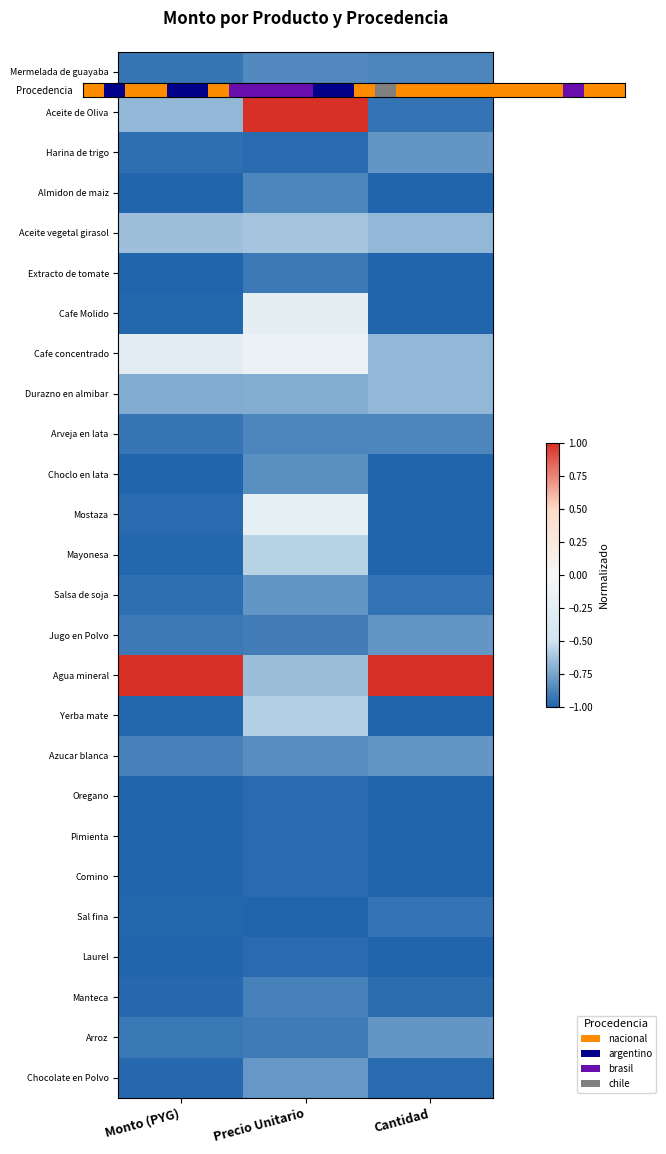

Reading left to right, what are all the values shown in this chart?

Mermelada de guayaba: Monto (PYG)=-0.9	Precio Unitario=-0.9	Cantidad=-0.9
Aceite de Oliva: Monto (PYG)=-0.7	Precio Unitario=1.0	Cantidad=-0.9
Harina de trigo: Monto (PYG)=-1.0	Precio Unitario=-1.0	Cantidad=-0.8
Almidon de maiz: Monto (PYG)=-1.0	Precio Unitario=-0.9	Cantidad=-1.0
Aceite vegetal girasol: Monto (PYG)=-0.6	Precio Unitario=-0.6	Cantidad=-0.7
Extracto de tomate: Monto (PYG)=-1.0	Precio Unitario=-0.9	Cantidad=-1.0
Cafe Molido: Monto (PYG)=-1.0	Precio Unitario=-0.2	Cantidad=-1.0
Cafe concentrado: Monto (PYG)=-0.3	Precio Unitario=-0.1	Cantidad=-0.7
Durazno en almibar: Monto (PYG)=-0.7	Precio Unitario=-0.7	Cantidad=-0.7
Arveja en lata: Monto (PYG)=-0.9	Precio Unitario=-0.9	Cantidad=-0.9
Choclo en lata: Monto (PYG)=-1.0	Precio Unitario=-0.8	Cantidad=-1.0
Mostaza: Monto (PYG)=-1.0	Precio Unitario=-0.2	Cantidad=-1.0
Mayonesa: Monto (PYG)=-1.0	Precio Unitario=-0.6	Cantidad=-1.0
Salsa de soja: Monto (PYG)=-1.0	Precio Unitario=-0.8	Cantidad=-0.9
Jugo en Polvo: Monto (PYG)=-0.9	Precio Unitario=-0.9	Cantidad=-0.8
Agua mineral: Monto (PYG)=1.0	Precio Unitario=-0.6	Cantidad=1.0
Yerba mate: Monto (PYG)=-1.0	Precio Unitario=-0.6	Cantidad=-1.0
Azucar blanca: Monto (PYG)=-0.9	Precio Unitario=-0.8	Cantidad=-0.8
Oregano: Monto (PYG)=-1.0	Precio Unitario=-1.0	Cantidad=-1.0
Pimienta: Monto (PYG)=-1.0	Precio Unitario=-1.0	Cantidad=-1.0
Comino: Monto (PYG)=-1.0	Precio Unitario=-1.0	Cantidad=-1.0
Sal fina: Monto (PYG)=-1.0	Precio Unitario=-1.0	Cantidad=-0.9
Laurel: Monto (PYG)=-1.0	Precio Unitario=-1.0	Cantidad=-1.0
Manteca: Monto (PYG)=-1.0	Precio Unitario=-0.9	Cantidad=-1.0
Arroz: Monto (PYG)=-0.9	Precio Unitario=-0.9	Cantidad=-0.8
Chocolate en Polvo: Monto (PYG)=-1.0	Precio Unitario=-0.8	Cantidad=-1.0